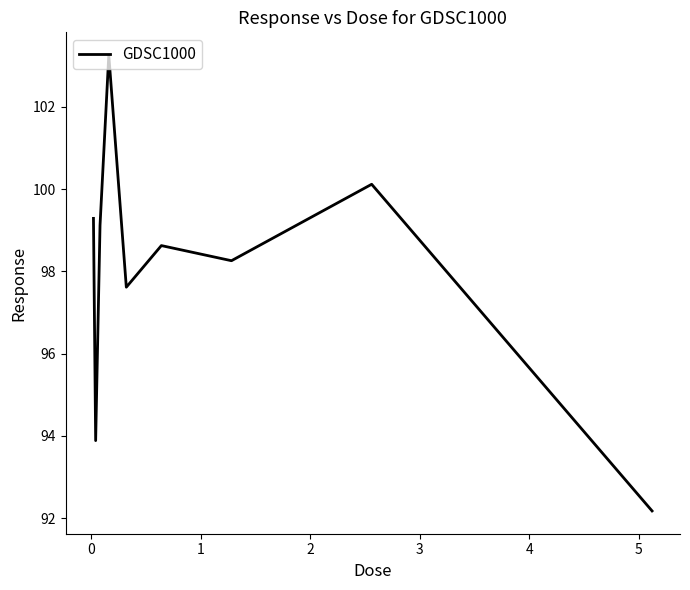

What is the maximum value shown in the chart?

103.3